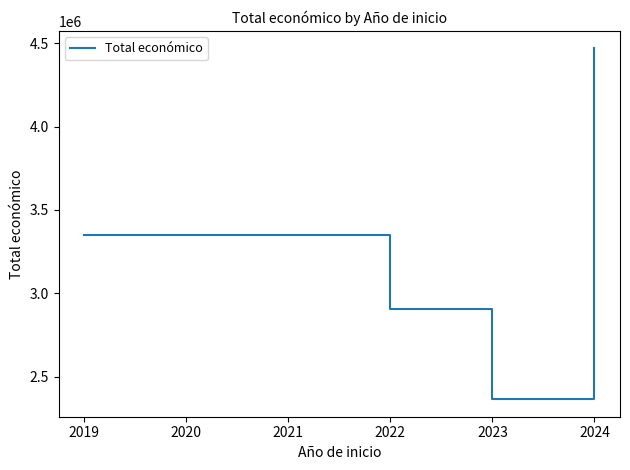

How many lines are shown in the chart?

1